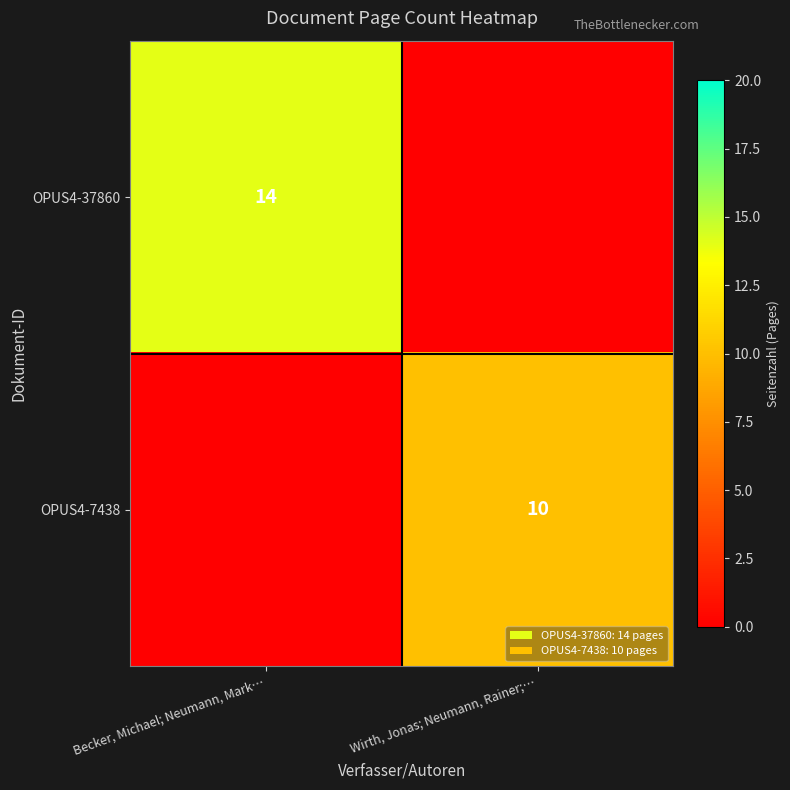

The value of OPUS4-37860 at Becker, Michael; Neumann, Mark… is 14. True or false?

True